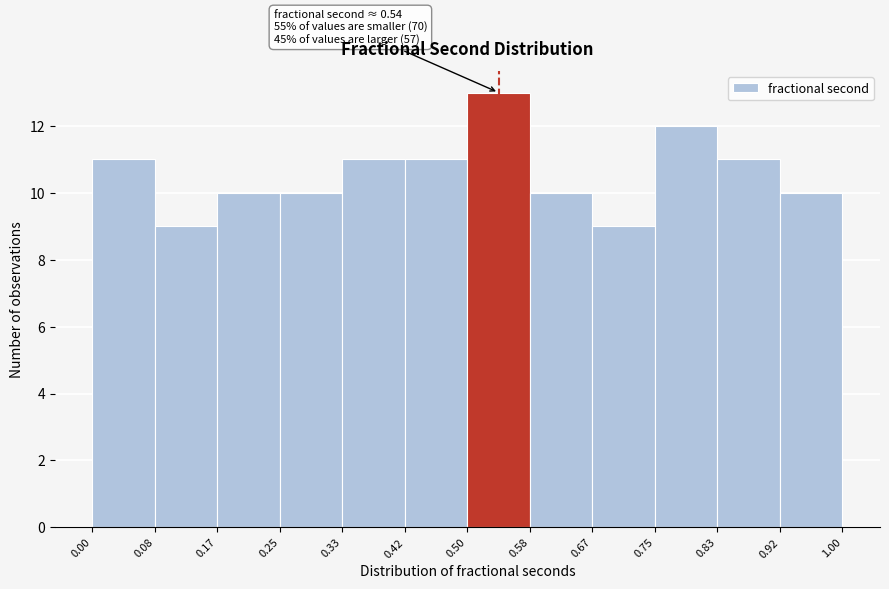

Which range on the x-axis has the tallest bar?

0.50 to 0.58